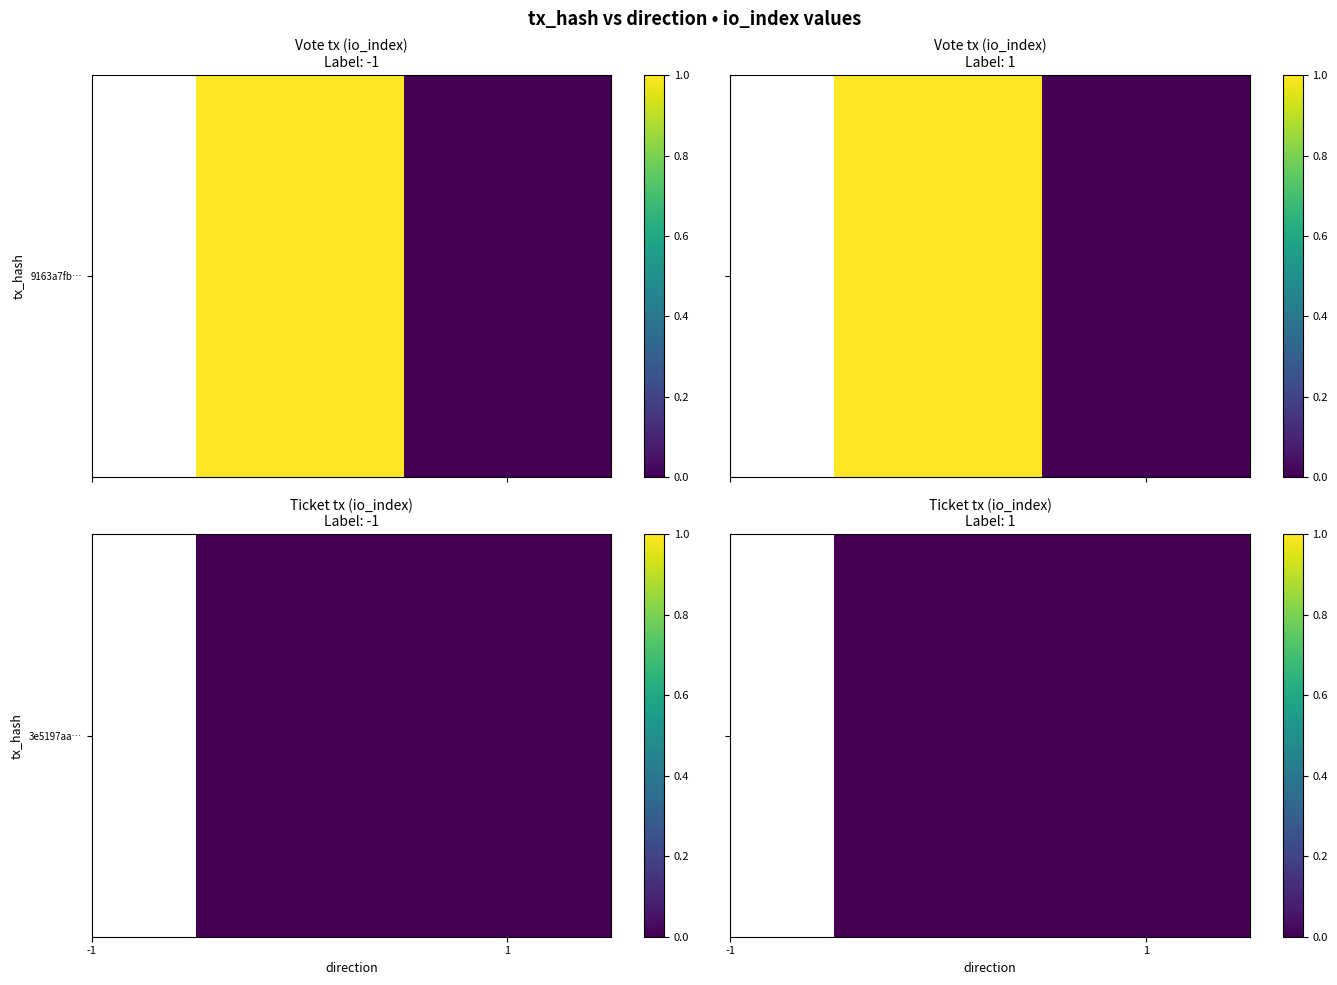

What is the sum of all 9163a7fbe80f102a848e80f8ef58431347358c4 values?

1